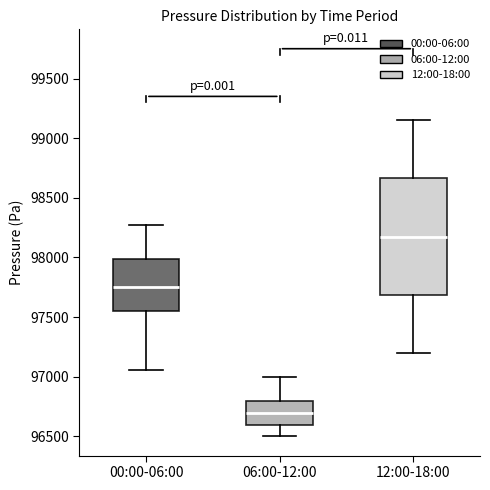

Where is the lower edge of the box for 06:00-12:00 on the y-axis? The values are not printed on the chart, so give them approximately, as read against the axis.

96600